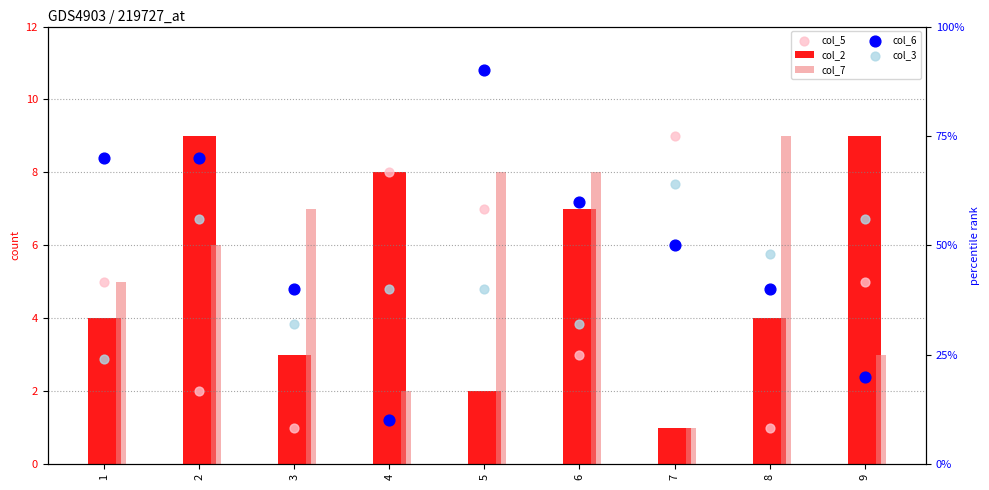

At which category is the sum across all series the highest?

5